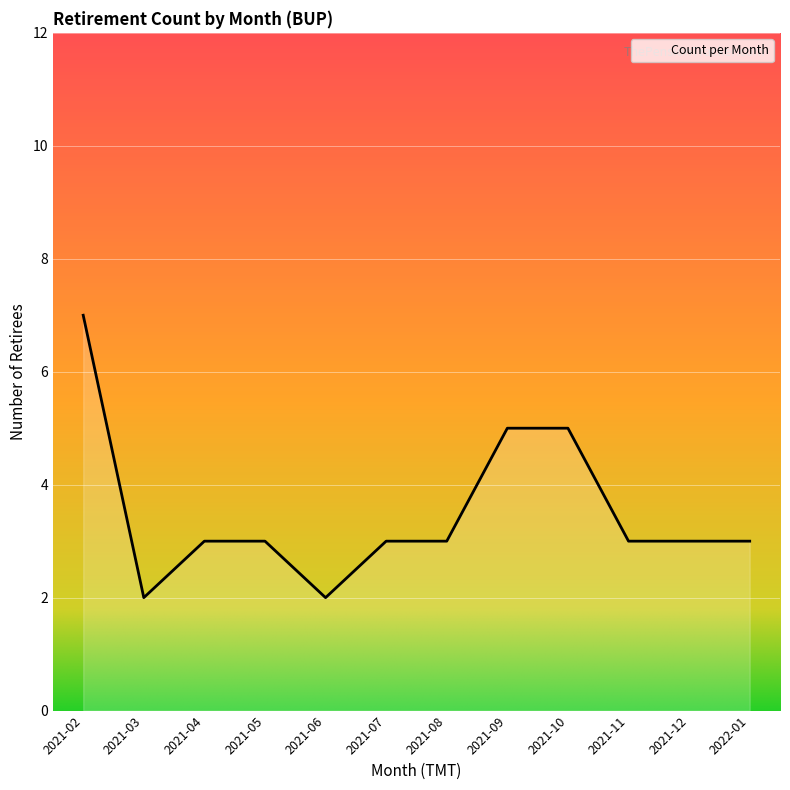

What position from the left is 2021-06?

5